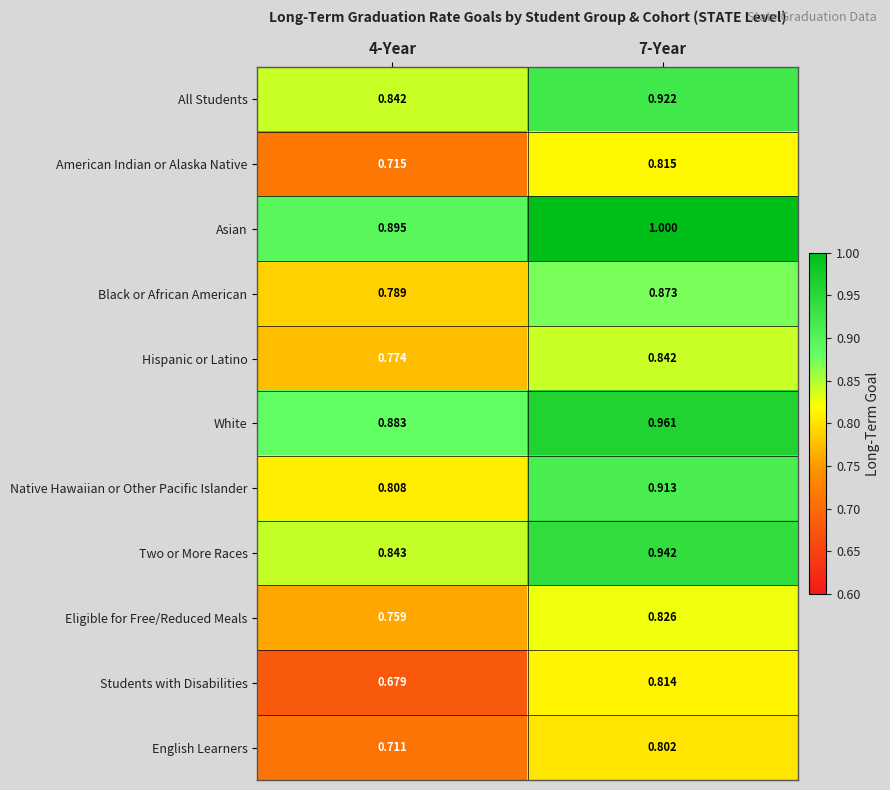

Rank the series by their maximum value, from highest to lowest.

Asian, White, Two or More Races, All Students, Native Hawaiian or Other Pacific Islander, Black or African American, Hispanic or Latino, Eligible for Free/Reduced Meals, American Indian or Alaska Native, Students with Disabilities, English Learners